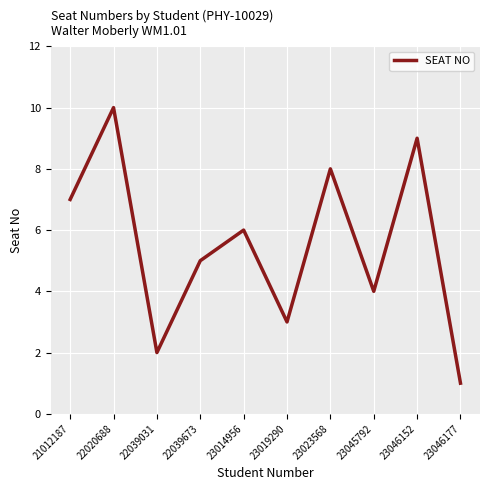

At which label is the value closest to 5?

22039673